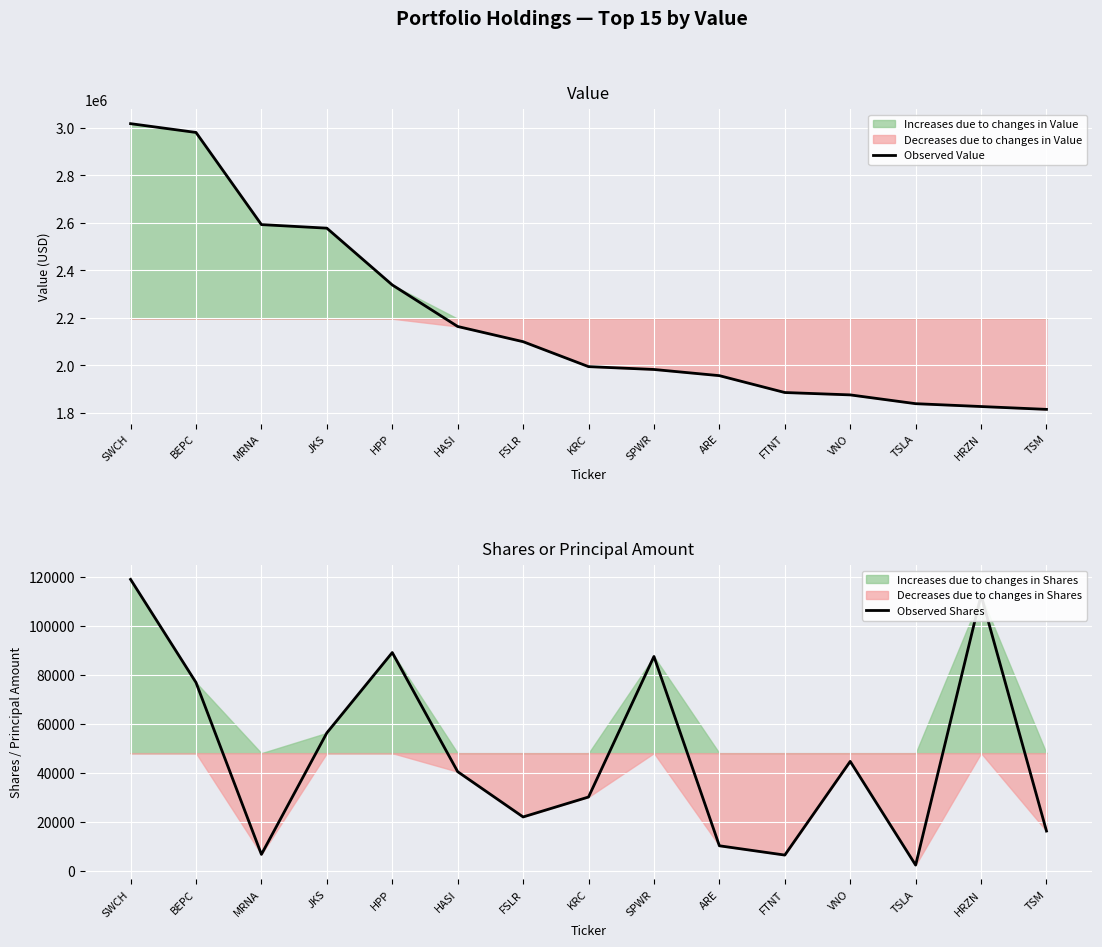

Reading left to right, list all the values displayed in this chart.

Observed Value: 3018000	2981000	2593000	2578000	2339000	2164000	2100000	1995000	1983000	1957000	1886000	1876000	1839000	1827000	1815000
Observed Shares: 118867	76818	6737	56281	89026	40458	22001	30129	87434	10244	6459	44653	2372	112369	16252